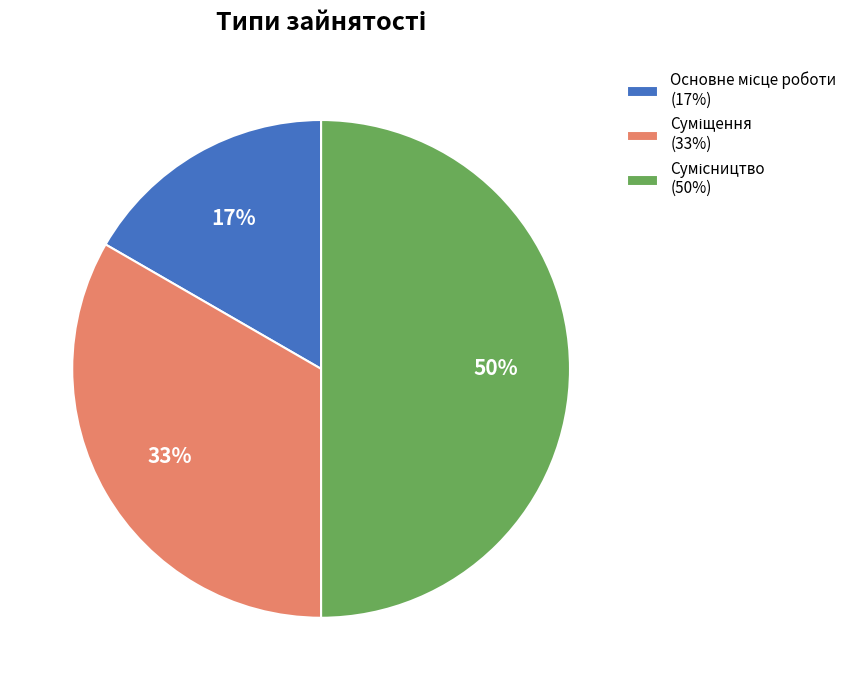

To the nearest percent, what is the average slice percentage?

33%